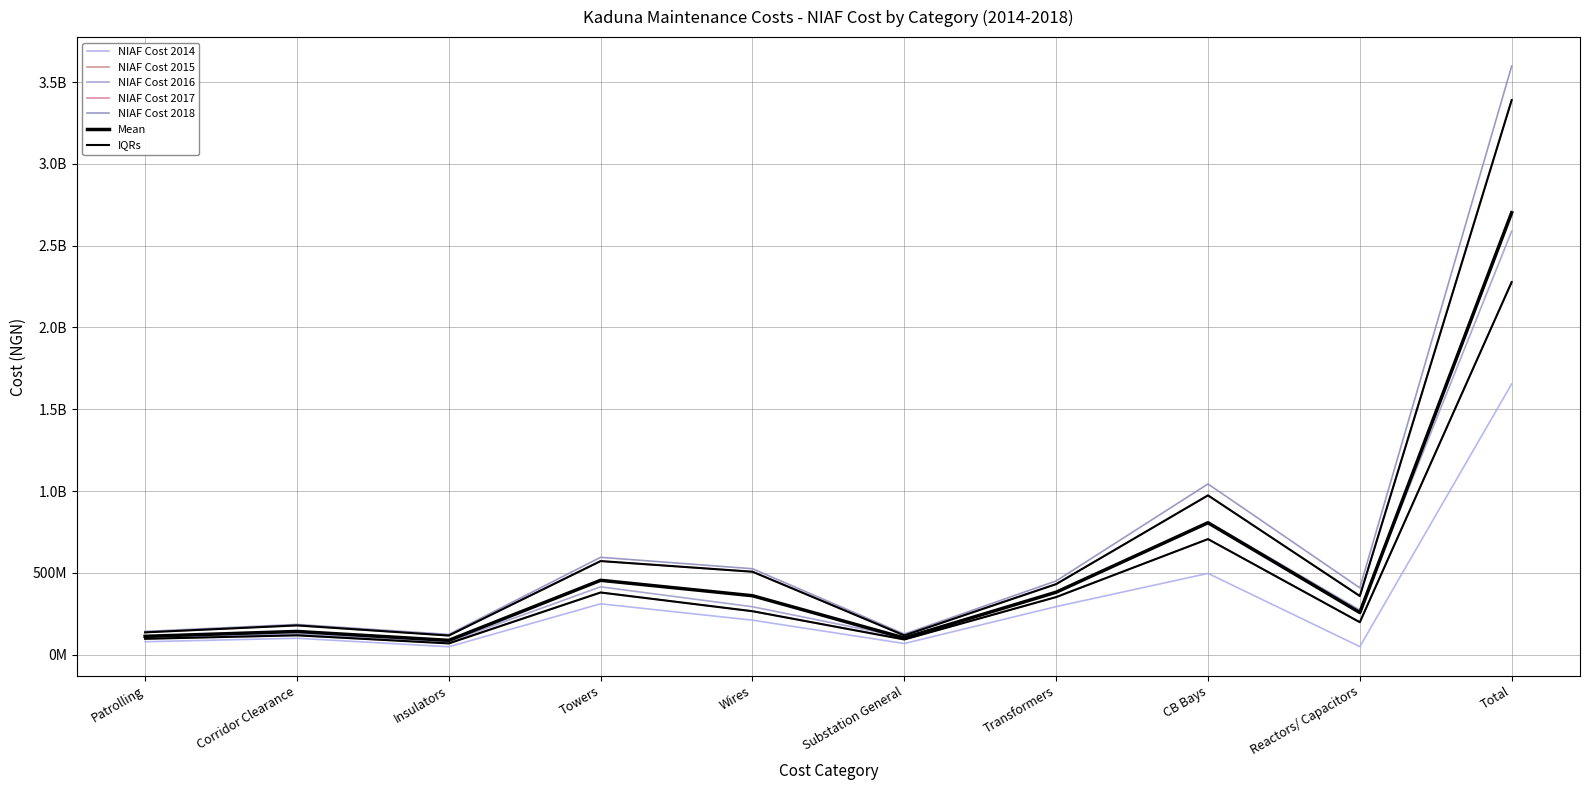

What position from the right is Corridor Clearance?

9